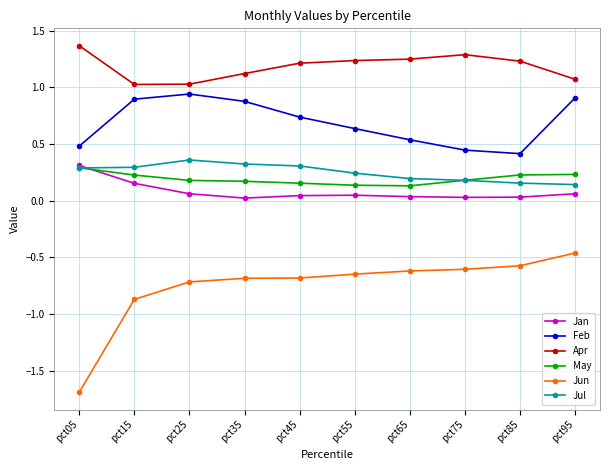

Rank the series at pct45 from lowest to highest value.

Jun, Jan, May, Jul, Feb, Apr